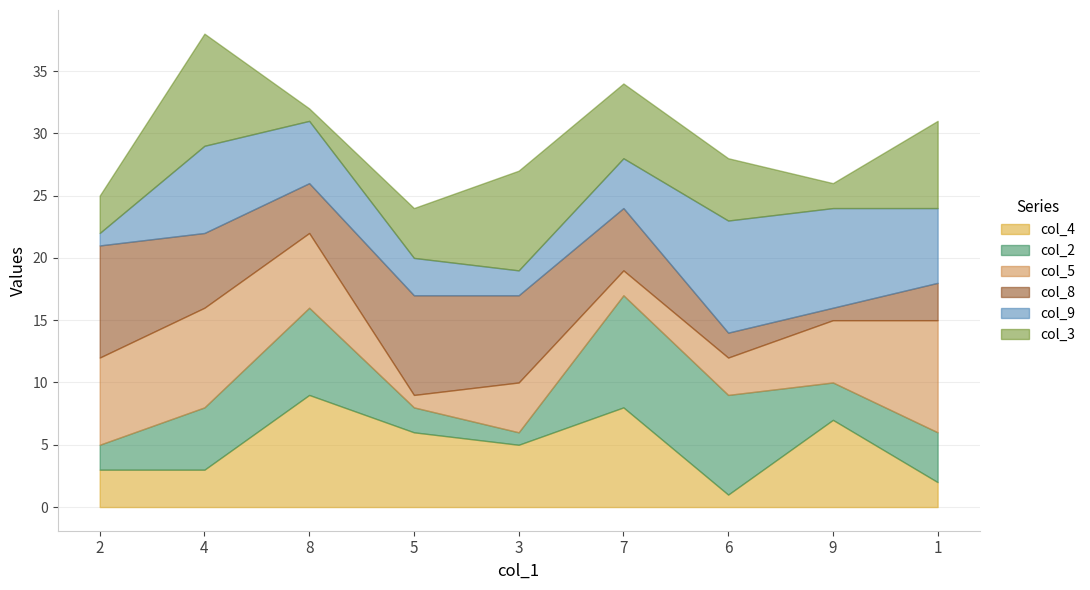

At which category is the sum across all series the highest?

4